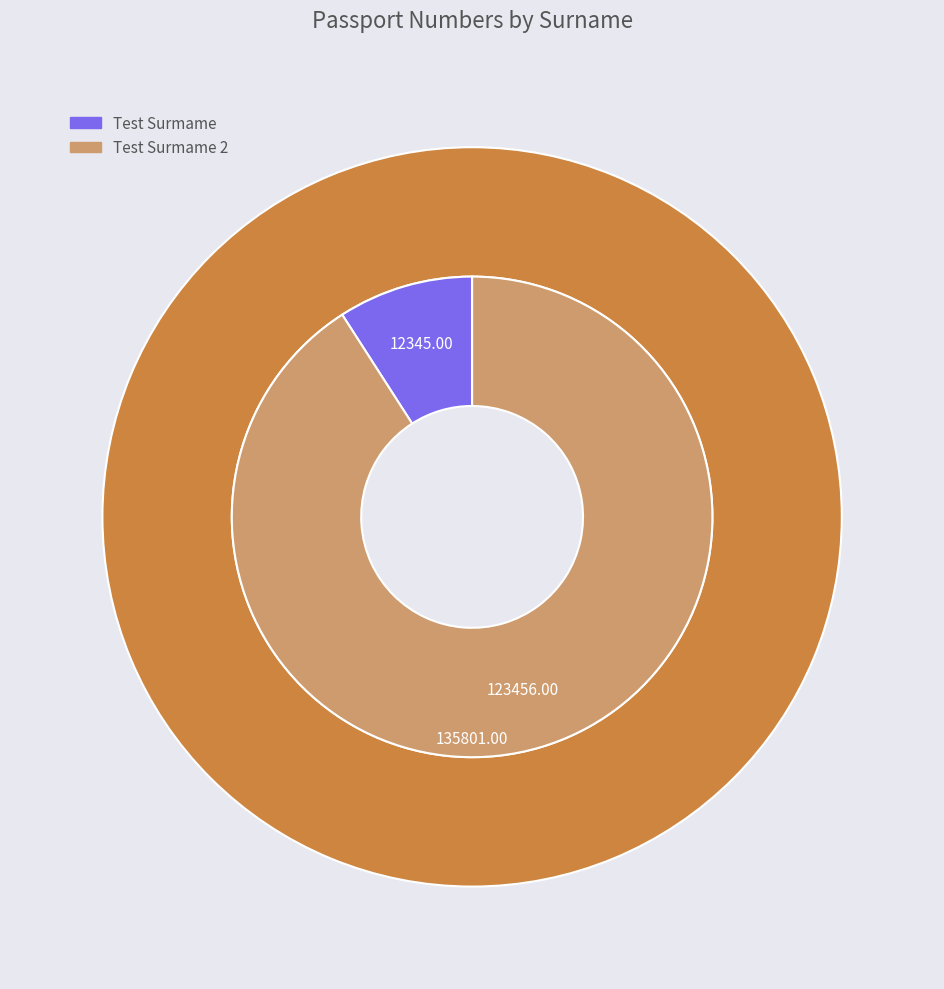

What portion of the pie excludes Test Surmame 2?

9.1%